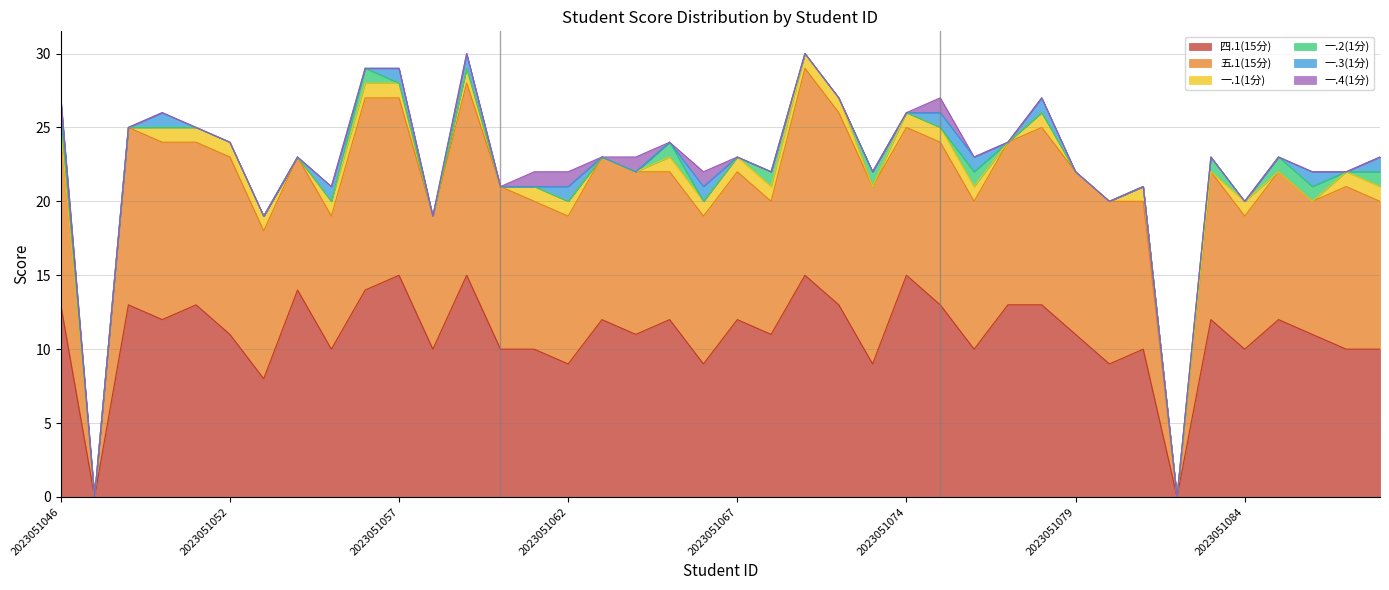

Reading left to right, list all the values displayed in this chart.

四.1(15分): 13	0	13	12	13	11	8	14	10	14	15	10	15	10	10	9	12	11	12	9	12	11	15	13	9	15	13	10	13	13	11	9	10	0	12	10	12	11	10	10
五.1(15分): 12	0	12	12	11	12	10	9	9	13	12	9	13	11	10	10	11	11	10	10	10	9	14	13	12	10	11	10	11	12	11	11	10	0	10	9	10	9	11	10
一.1(1分): 0	0	0	1	1	1	1	0	1	1	1	0	1	0	1	1	0	0	1	1	1	1	1	1	0	1	1	1	0	1	0	0	1	0	0	1	0	0	1	1
一.2(1分): 1	0	0	0	0	0	0	0	0	1	0	0	0	0	0	0	0	0	1	0	0	1	0	0	1	0	0	1	0	0	0	0	0	0	1	0	1	1	0	1
一.3(1分): 1	0	0	1	0	0	0	0	1	0	1	0	1	0	0	1	0	0	0	1	0	0	0	0	0	0	1	1	0	1	0	0	0	0	0	0	0	1	0	1
一.4(1分): 0	0	0	0	0	0	0	0	0	0	0	0	0	0	1	1	0	1	0	1	0	0	0	0	0	0	1	0	0	0	0	0	0	0	0	0	0	0	0	0